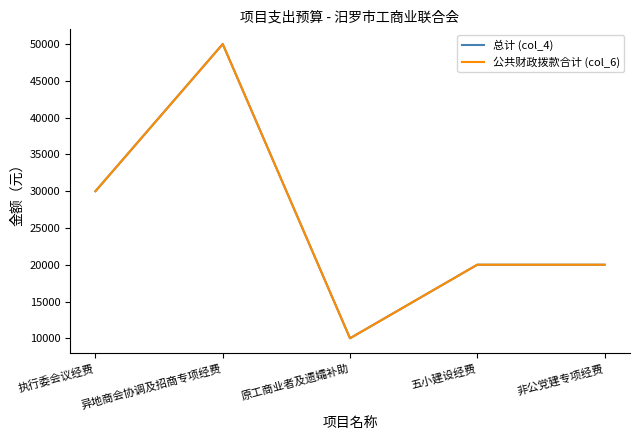

What is the sum of the 公共财政拨款合计 (col_6) values at 非公党建专项经费 and 执行委会议经费?

50000